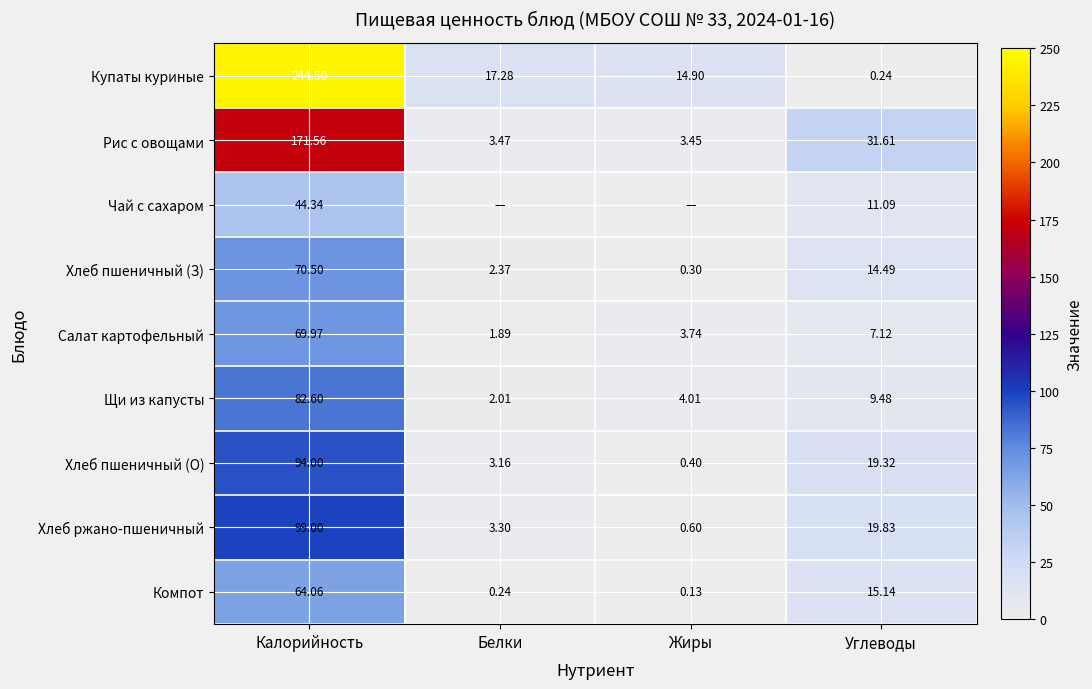

How many distinct data groups are displayed?

9